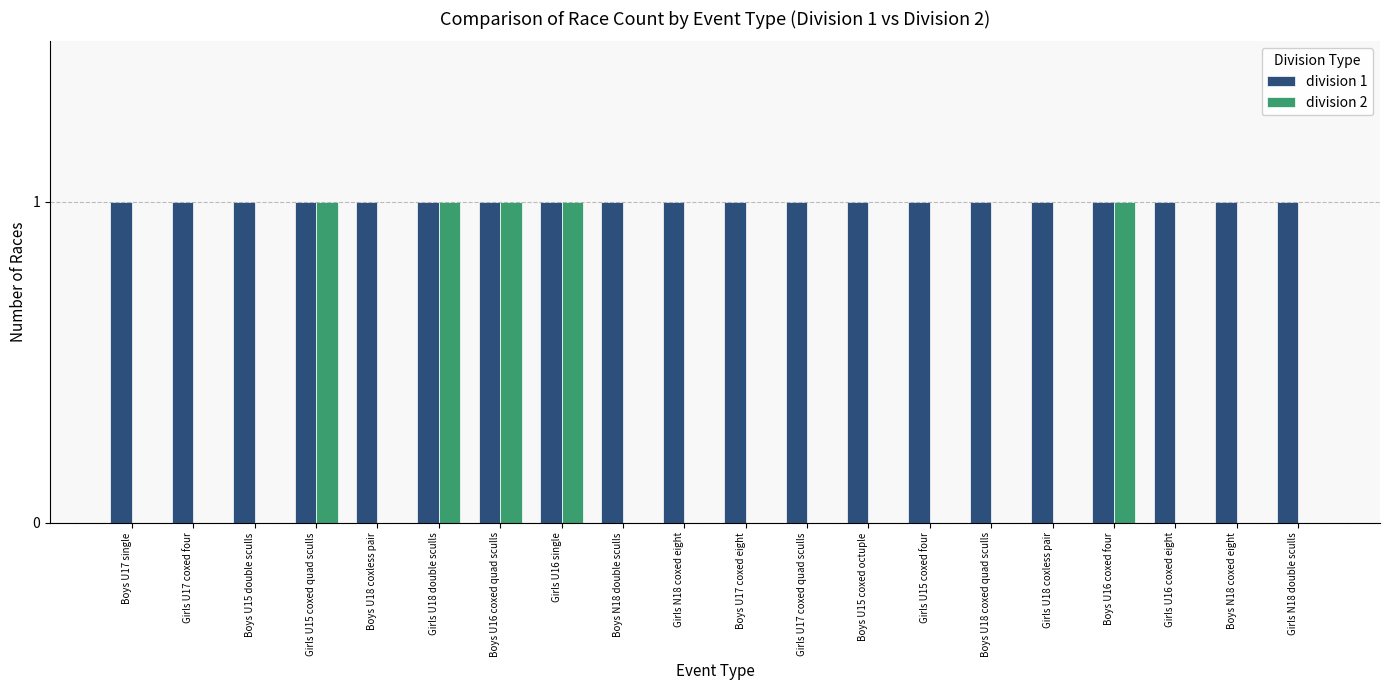

Reading left to right, list all the values displayed in this chart.

division 1: 1	1	1	1	1	1	1	1	1	1	1	1	1	1	1	1	1	1	1	1
division 2: 0	0	0	1	0	1	1	1	0	0	0	0	0	0	0	0	1	0	0	0